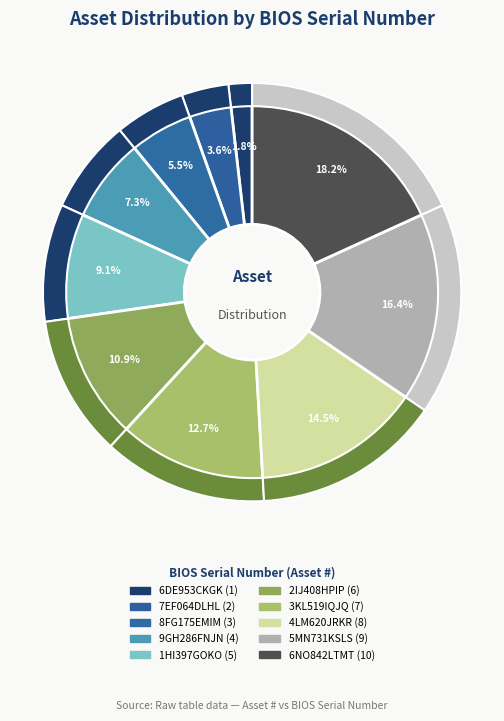

Is 9GH286FNJN the majority of the pie?

No